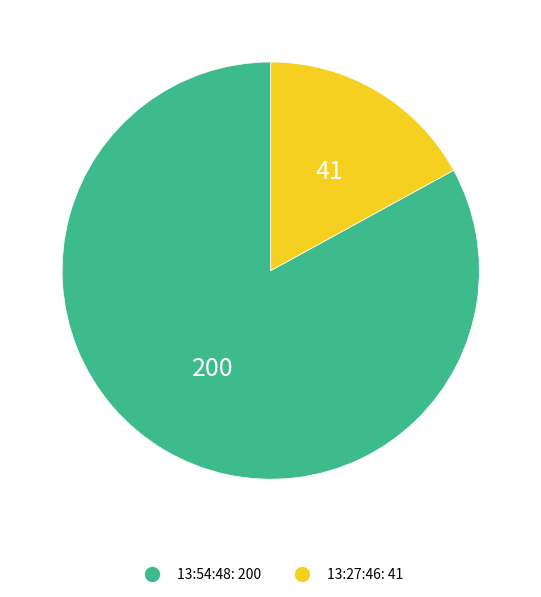

The 13:54:48 slice represents 83% of the pie. True or false?

True